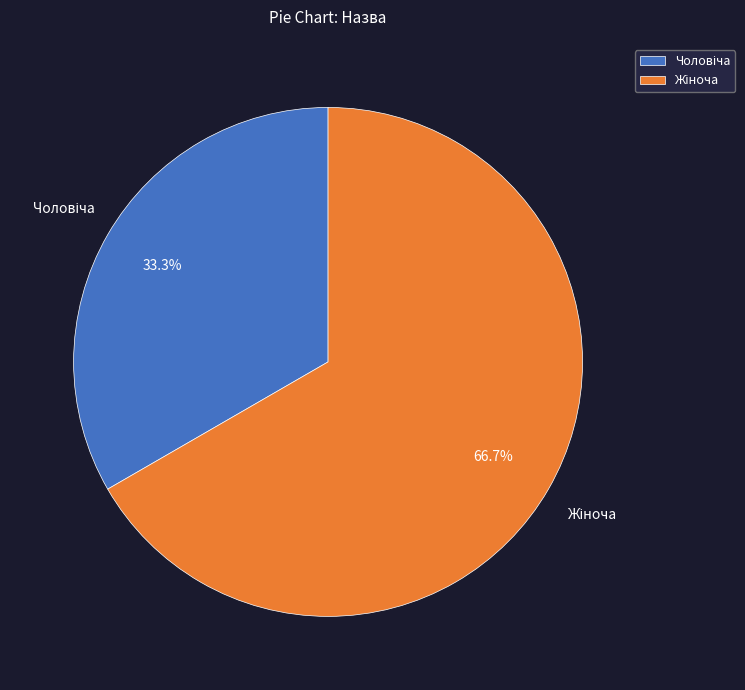

Does any single category account for the majority?

Yes